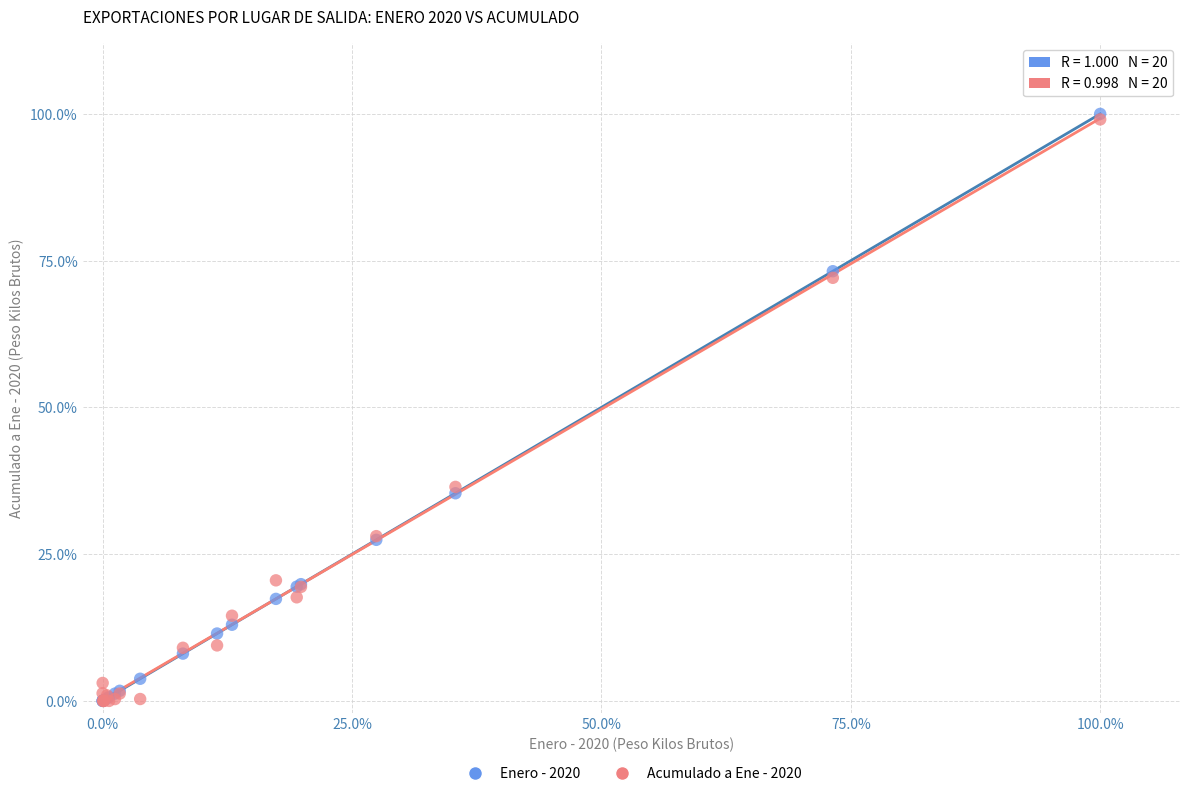

What are all the series names shown in the legend?

Enero - 2020, Acumulado a Ene - 2020